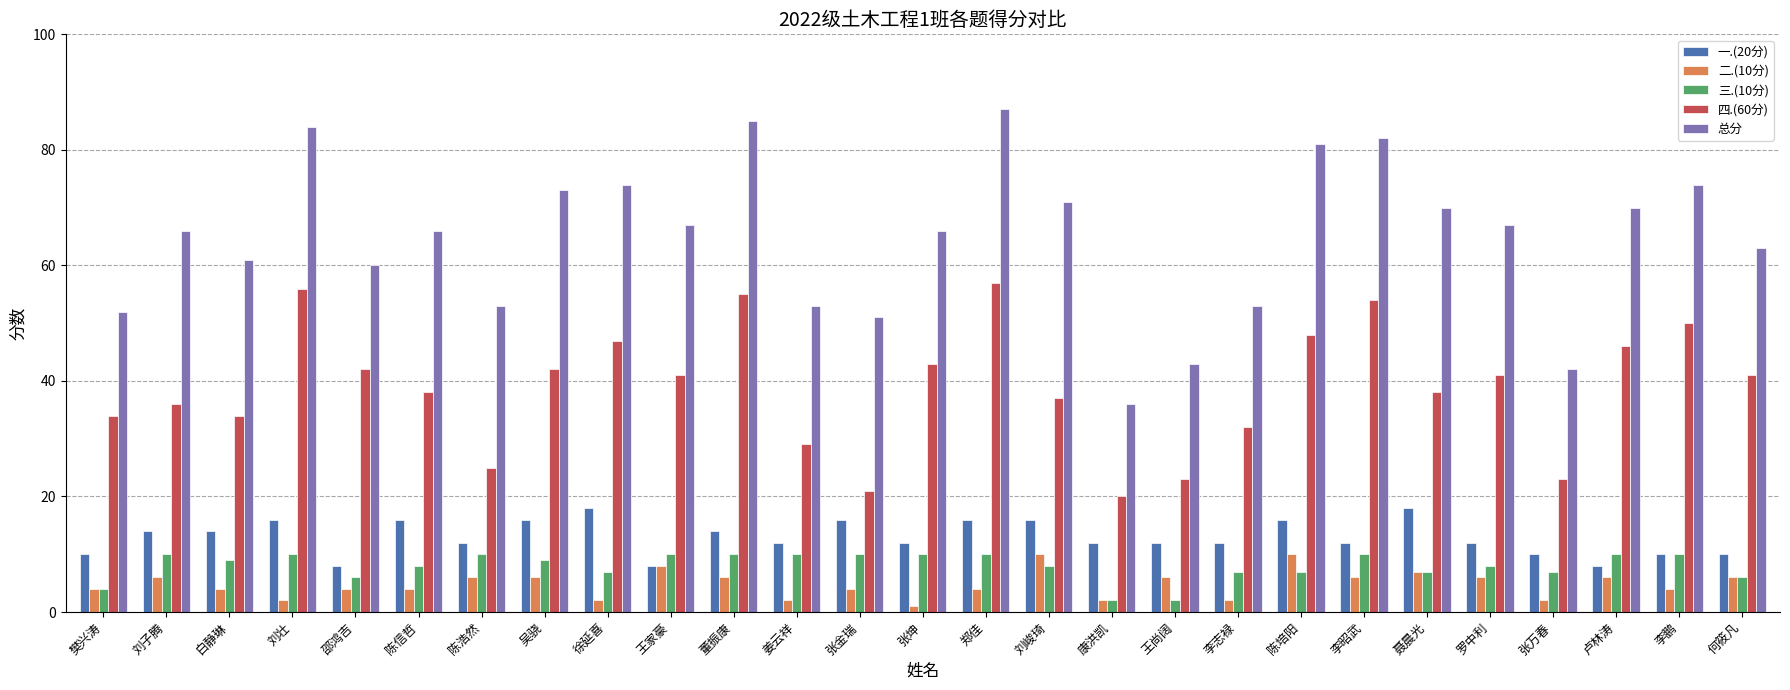

What is the label of the 5th bar from the right?

罗中利